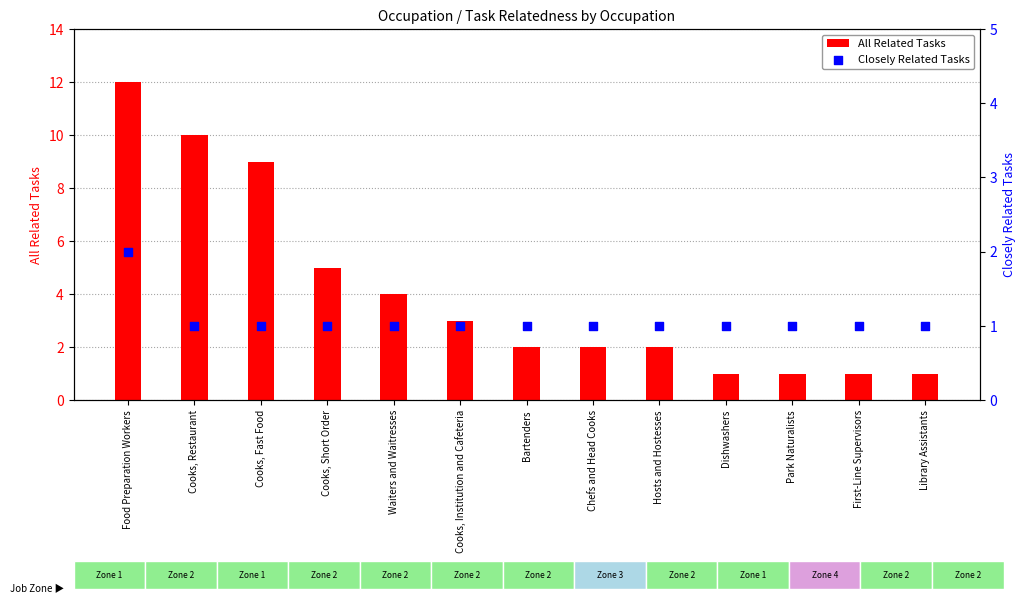

At how many categories does at least one series exceed 10?

1